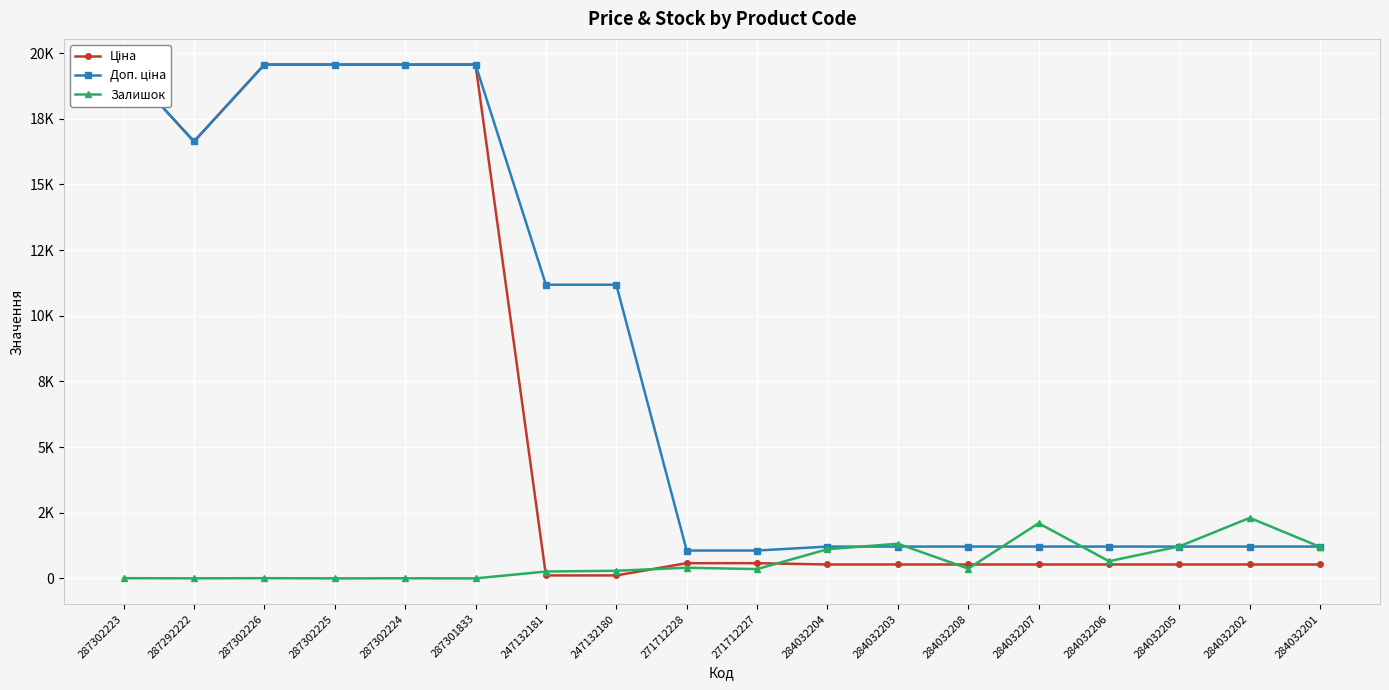

What is the difference between the maximum and minimum values in the Ціна series?

19453.1